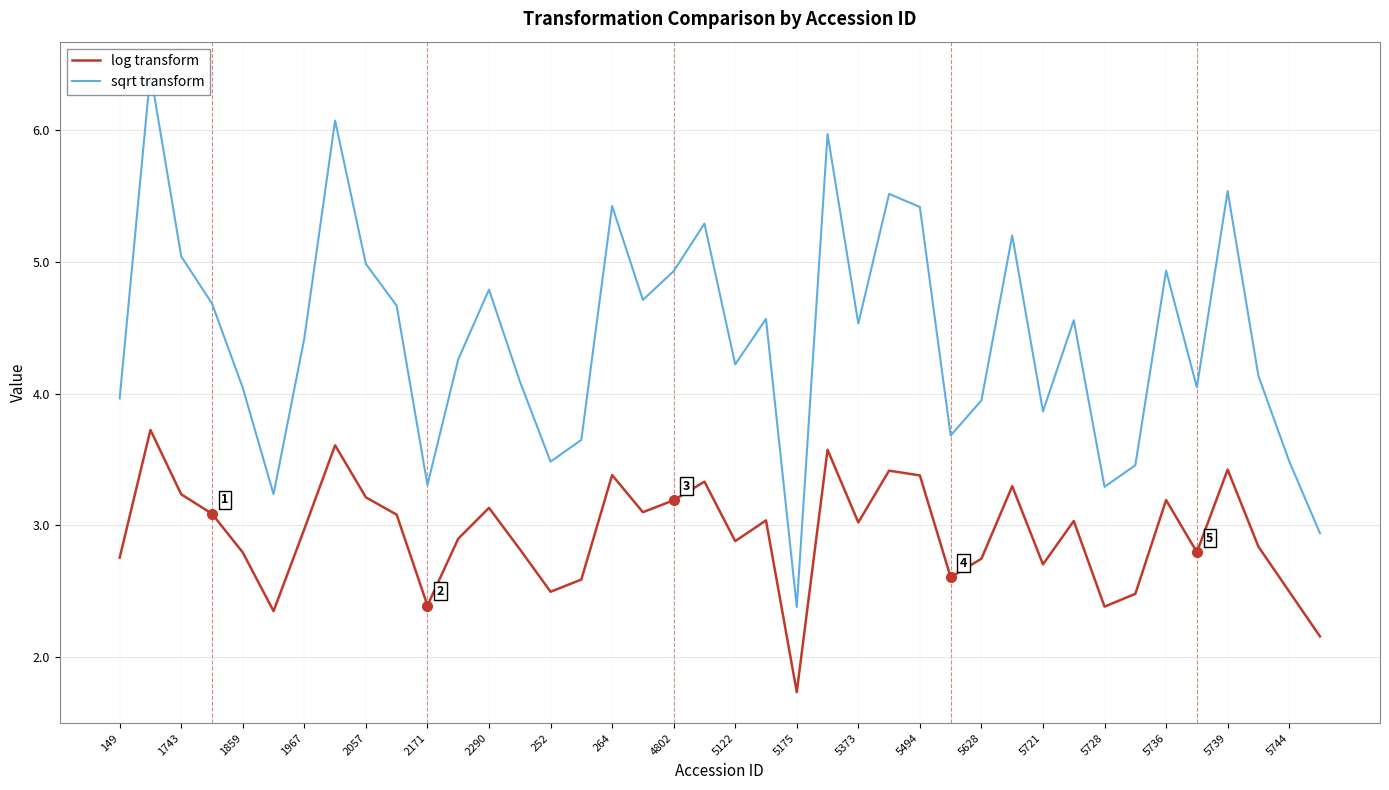

True or false: log transform and sqrt transform intersect in this chart.

False